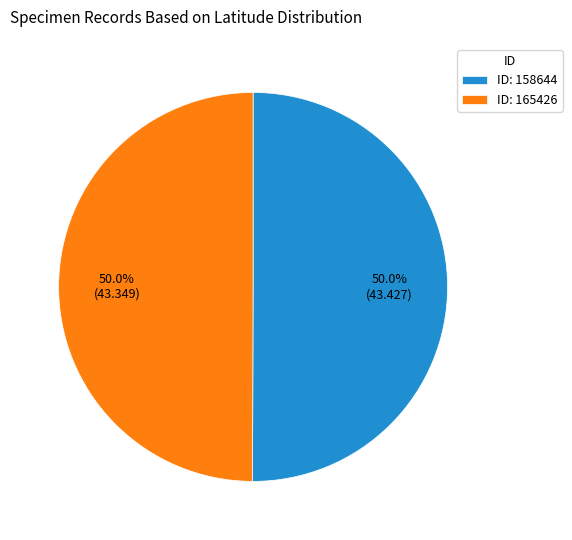

Count the number of slices in the pie.

2